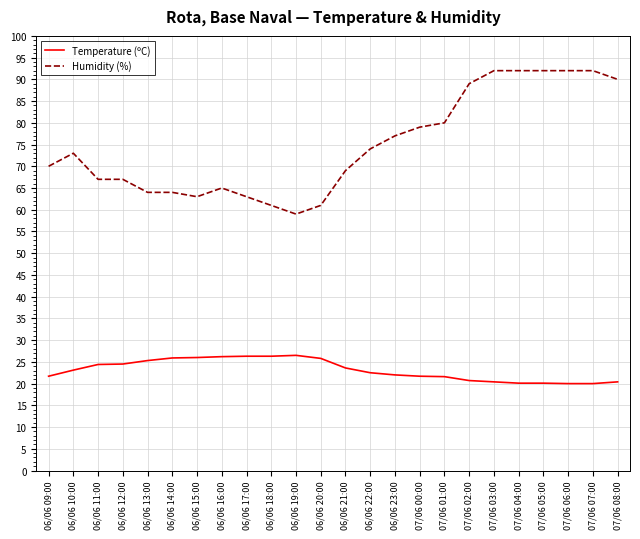

Where is the first local maximum for Humidity (%)?

06/06 10:00